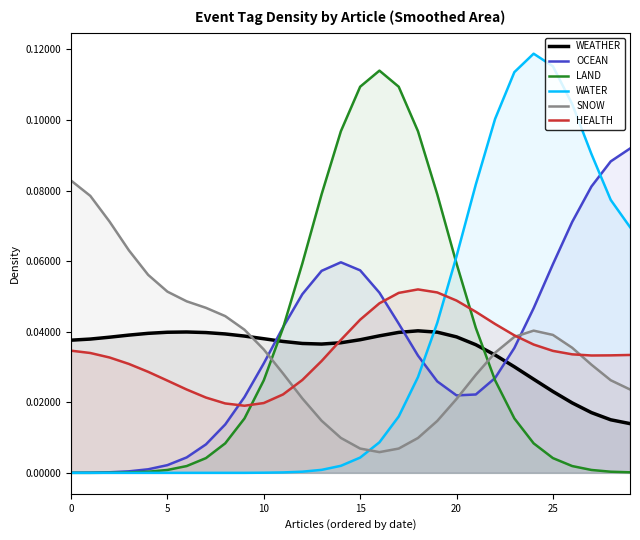

What is the label of the 23rd point from the left?

22